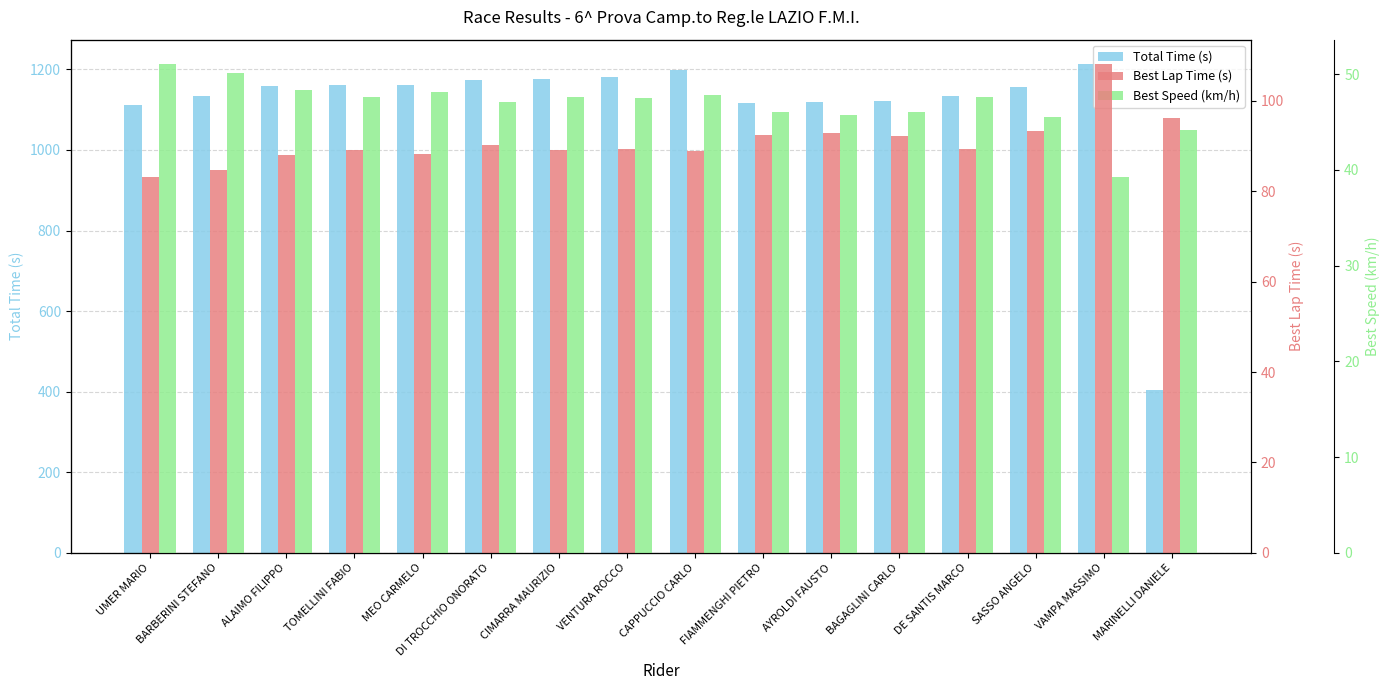

At how many categories does at least one series exceed 239?

16